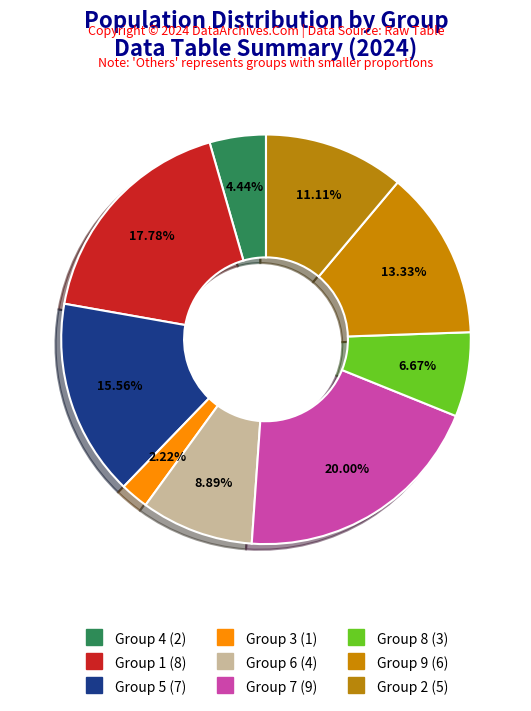

Which category has the biggest portion of the pie?

7